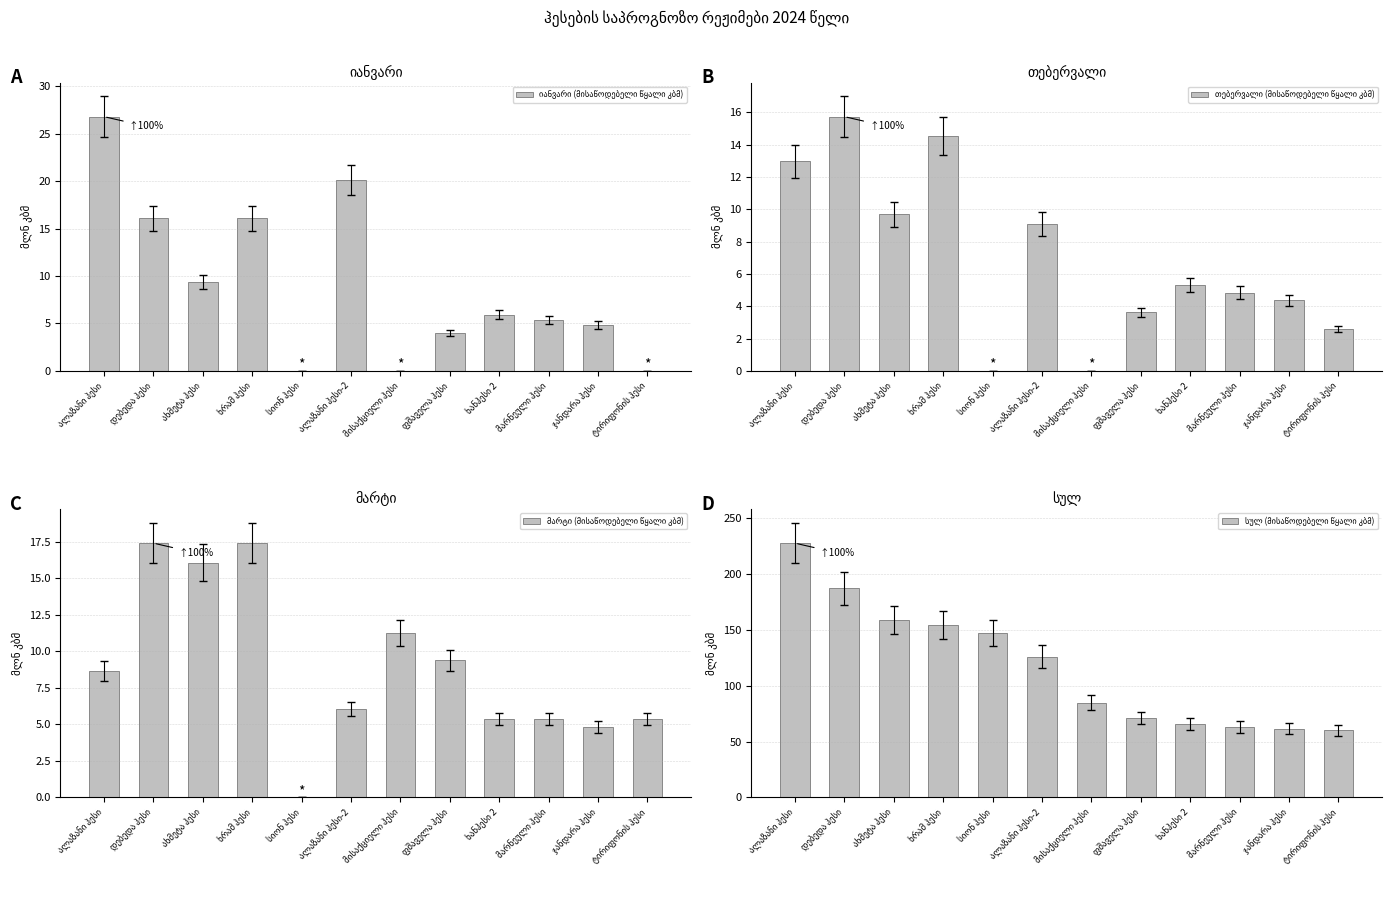

List the series in order of their peak value, highest first.

სულ (მისაწოდებელი წყალი კბმ), იანვარი (მისაწოდებელი წყალი კბმ), მარტი (მისაწოდებელი წყალი კბმ), თებერვალი (მისაწოდებელი წყალი კბმ)